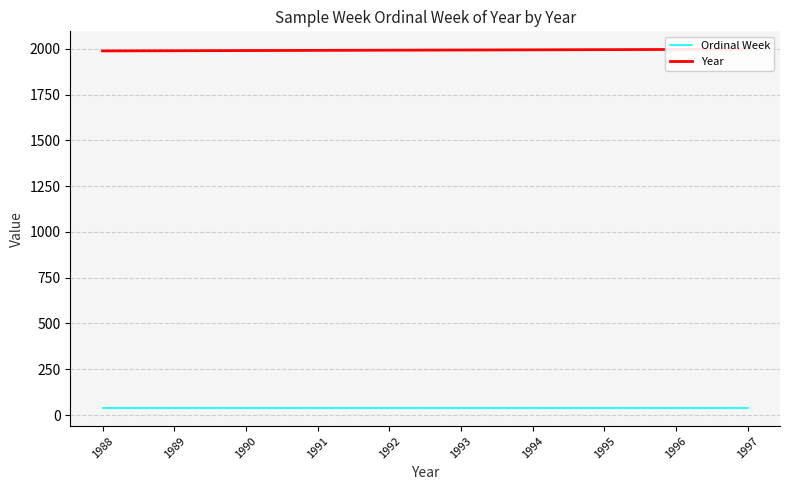

Rank the series at 1994 from highest to lowest value.

Year, Ordinal Week